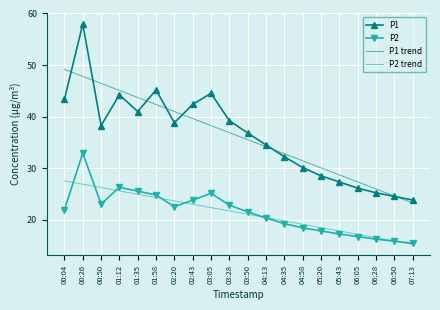

What are all the series names shown in the legend?

P1, P2, P1 trend, P2 trend